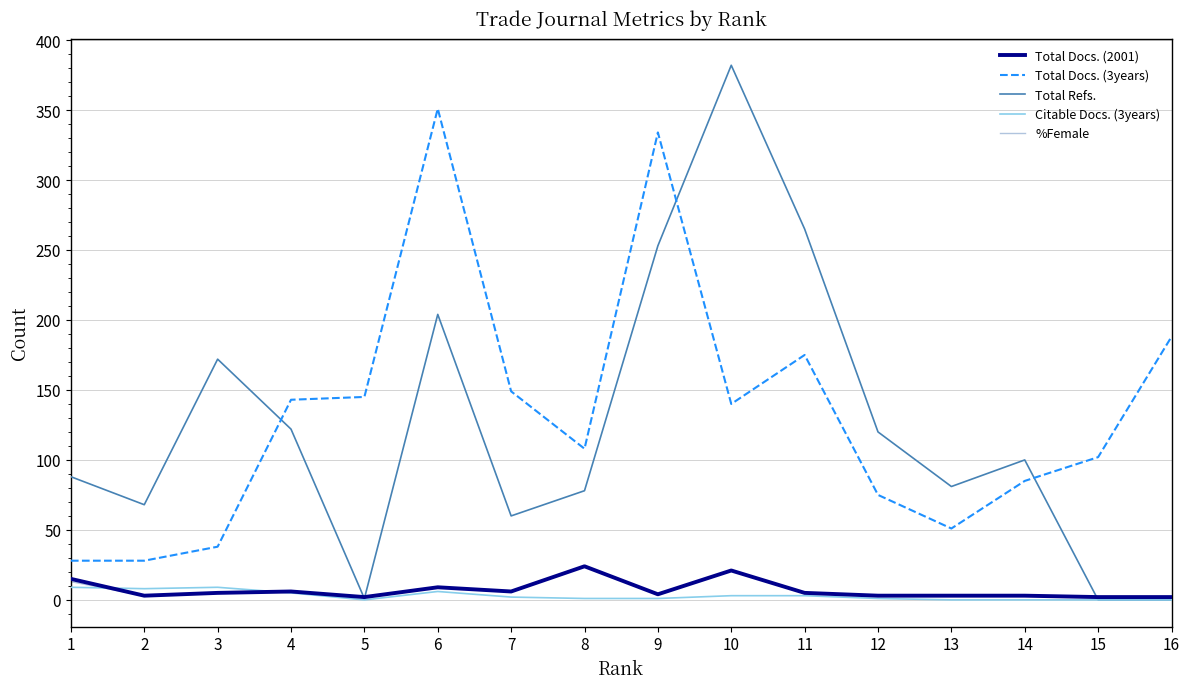

Is the value of Citable Docs. (3years) at 9 greater than the value of Total Refs. at 10?

No